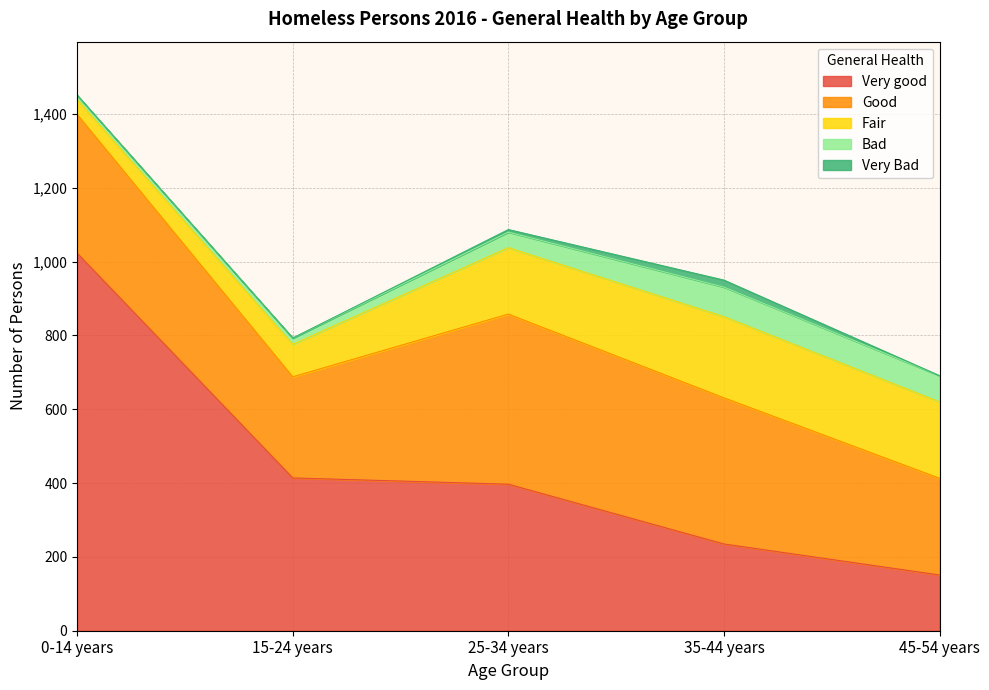

Which label corresponds to the smallest value in the chart?

0-14 years